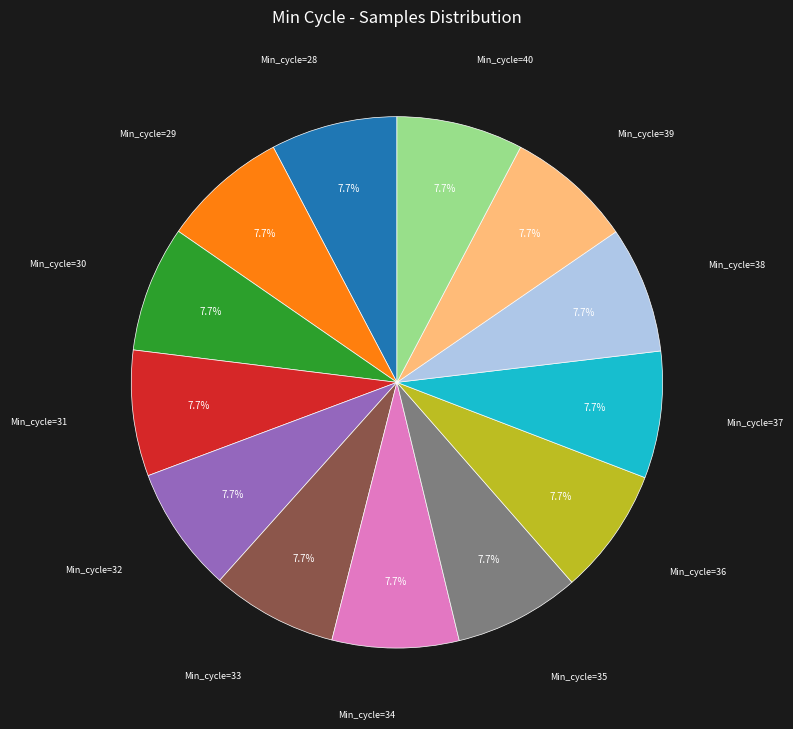

Does any single category account for the majority?

No